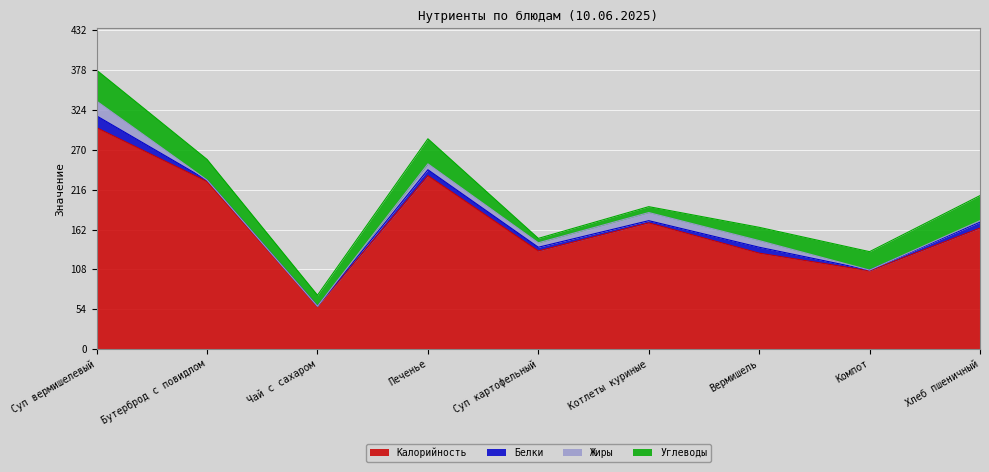

How many values in the Белки series are below 5?

4